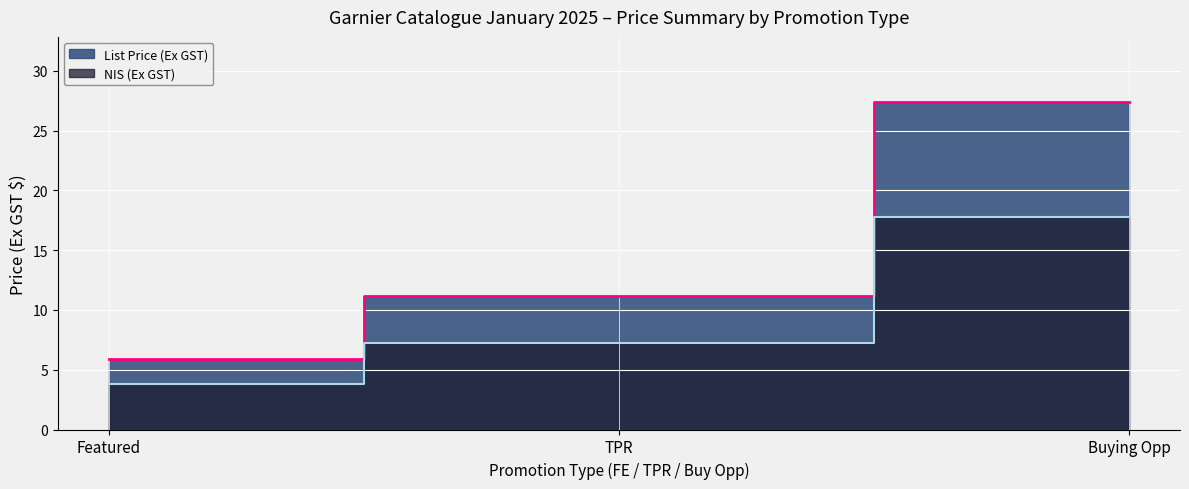

True or false: NIS (Ex GST) has a value of 26.1 at Buying Opp.

False